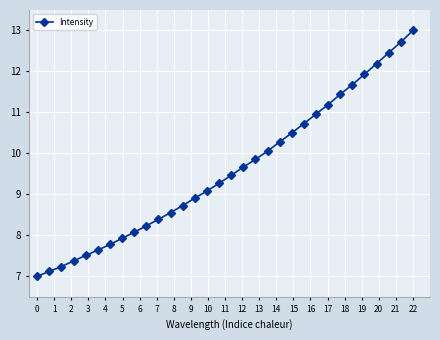

What is the value of the 10th point from the left?

8.2